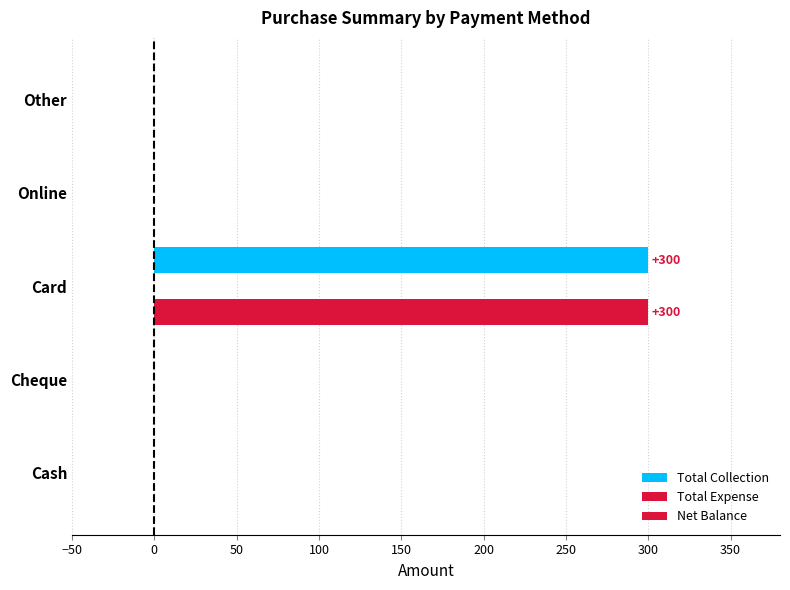

What position from the left is 0?

2